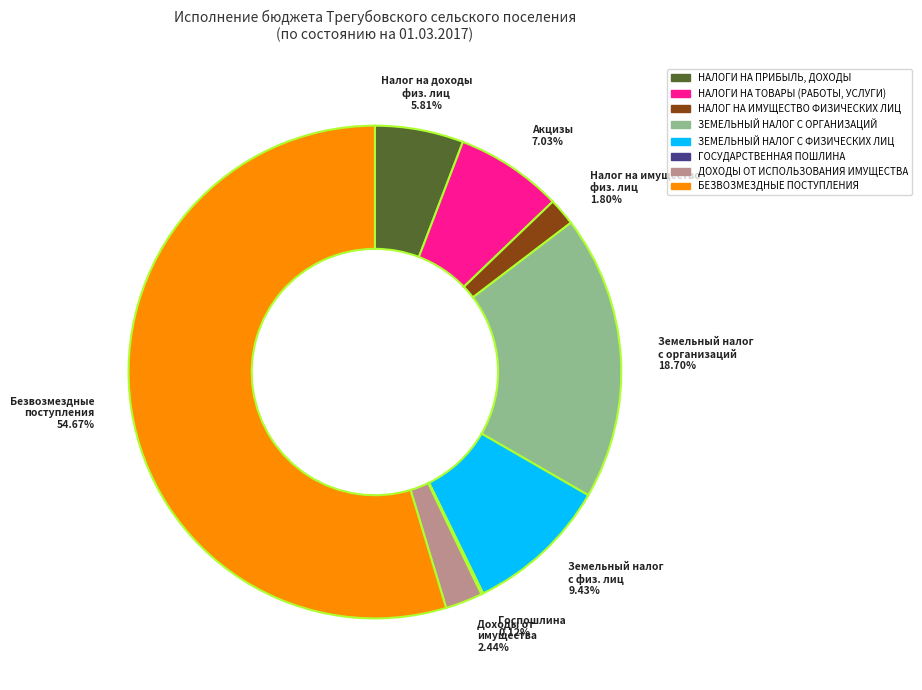

Which slice is the largest?

БЕЗВОЗМЕЗДНЫЕ ПОСТУПЛЕНИЯ